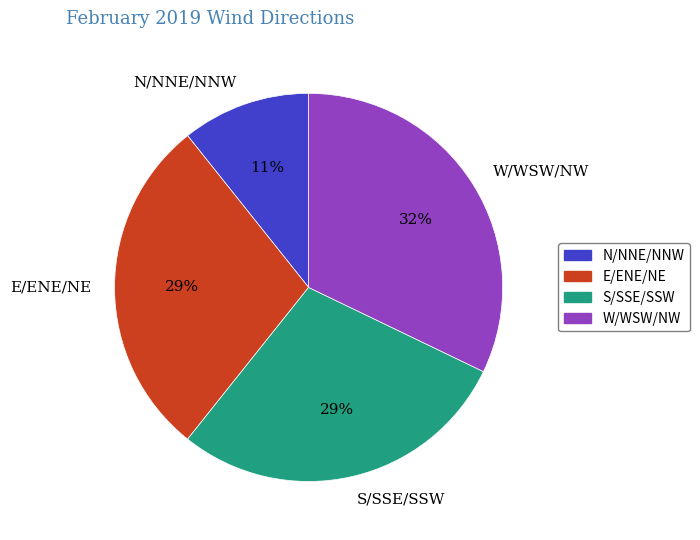

Approximately how many times larger is the value at W/WSW/NW compared to E/ENE/NE?

1.1